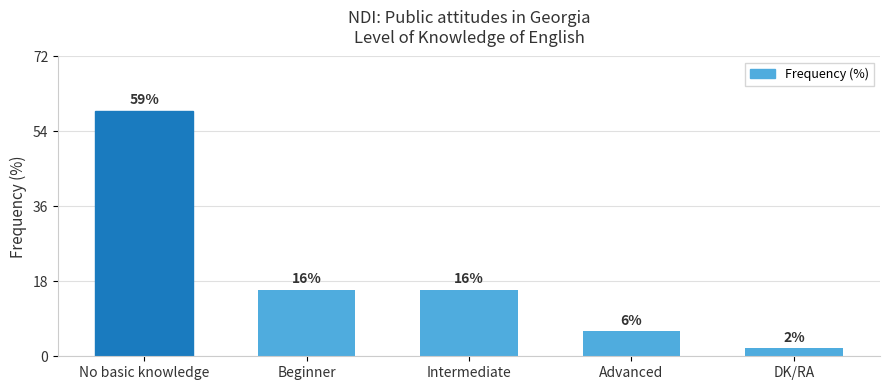

Reading right to left, what are all the values shown in this chart?

2	6	16	16	59